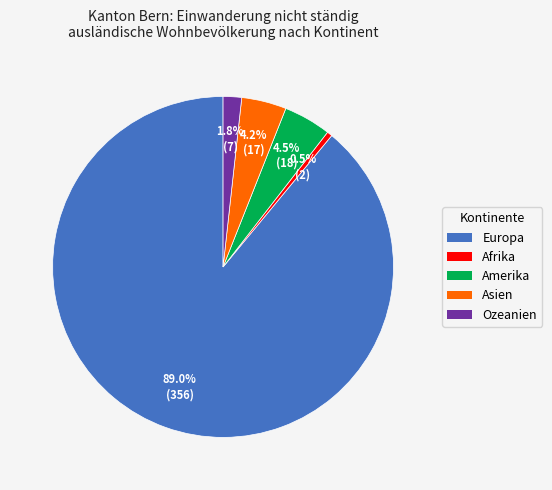

To the nearest percent, what is the average slice percentage?

20%